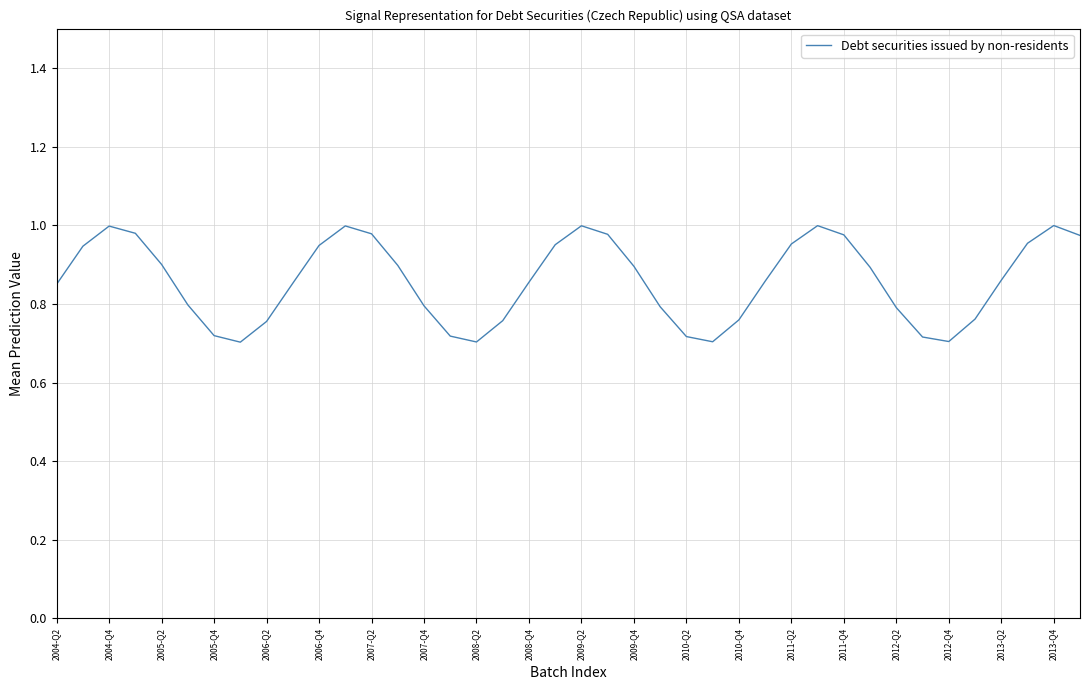

What is the difference between the maximum and minimum values?

0.3